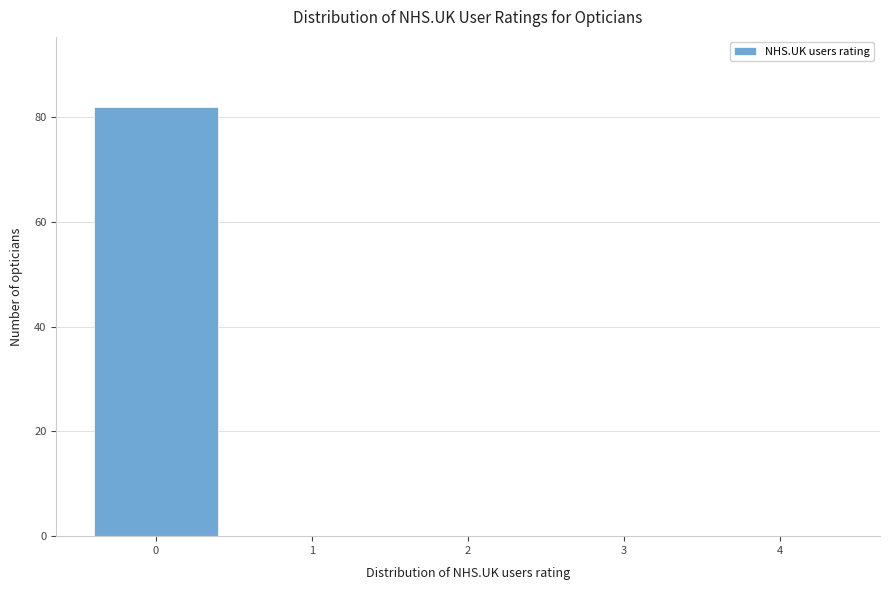

Reading left to right, extract all data points from this chart.

0=82	1=0	2=0	3=0	4=0